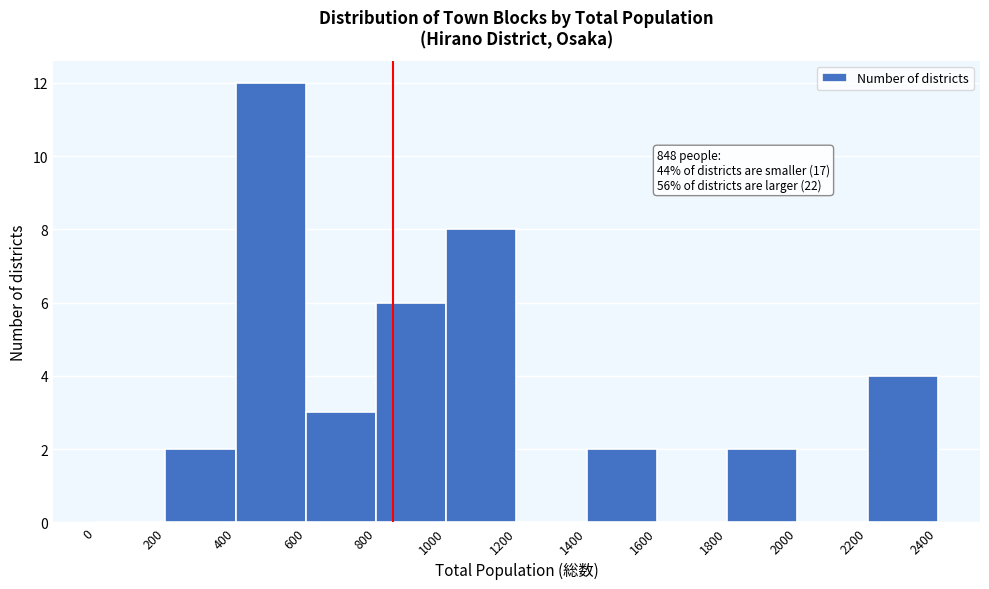

Over which range of the x-axis is the bar tallest?

400 to 600